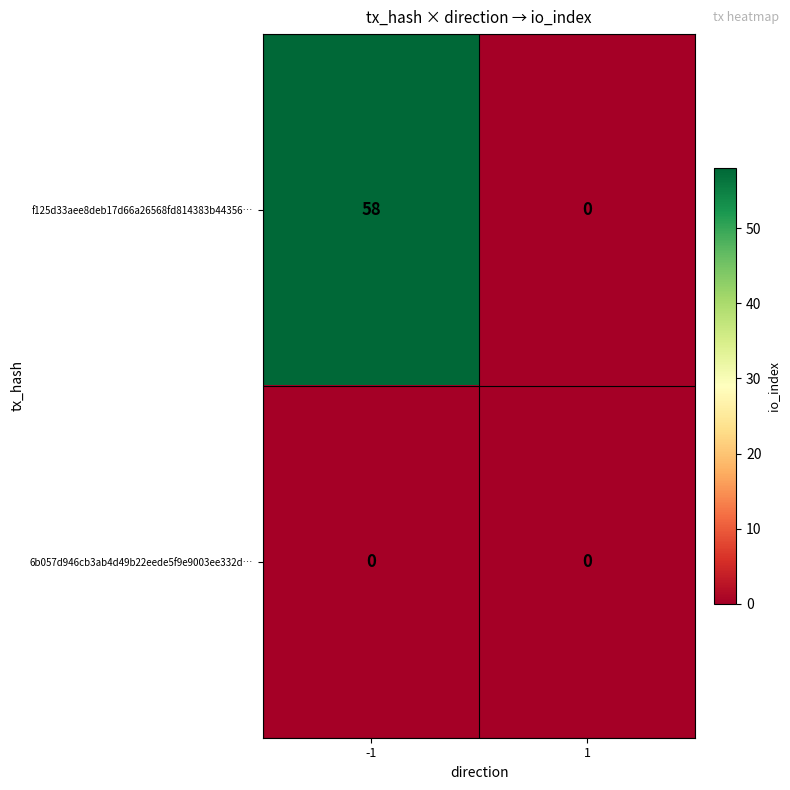

What is the difference between the highest and lowest values at -1?

58